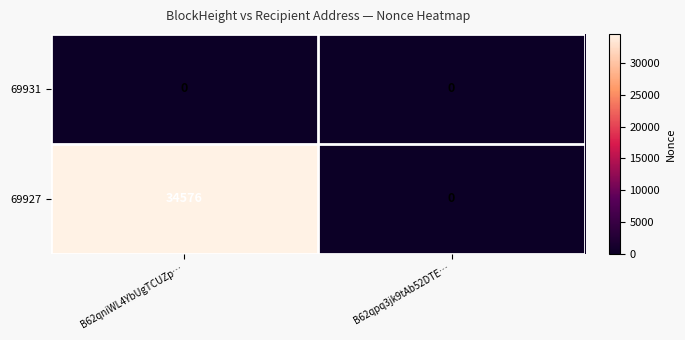

What is the maximum value shown in the chart?

34576